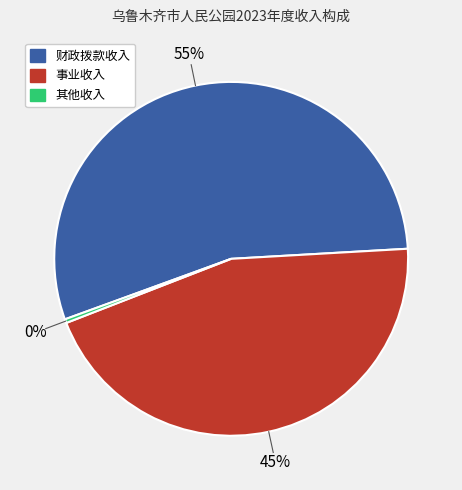

What is the largest slice in the pie chart?

财政拨款收入